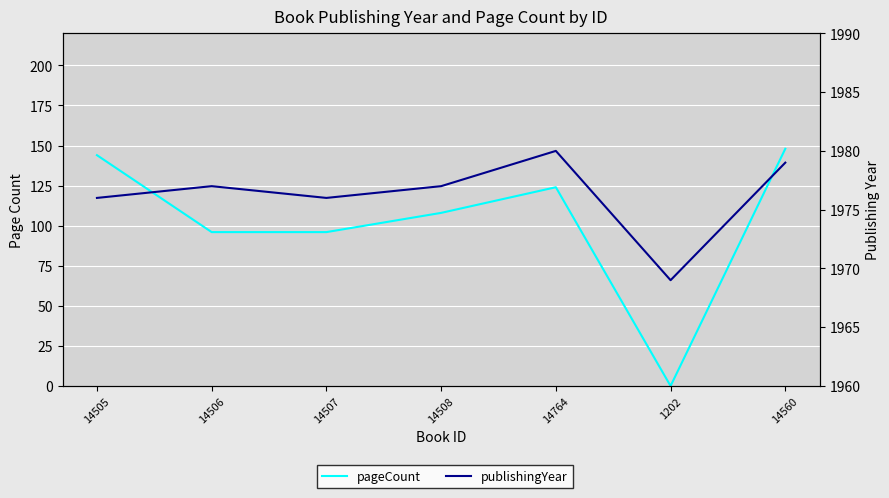

Reading left to right, extract all data points from this chart.

pageCount: 144	96	96	108	124	0	148
publishingYear: 1976	1977	1976	1977	1980	1969	1979